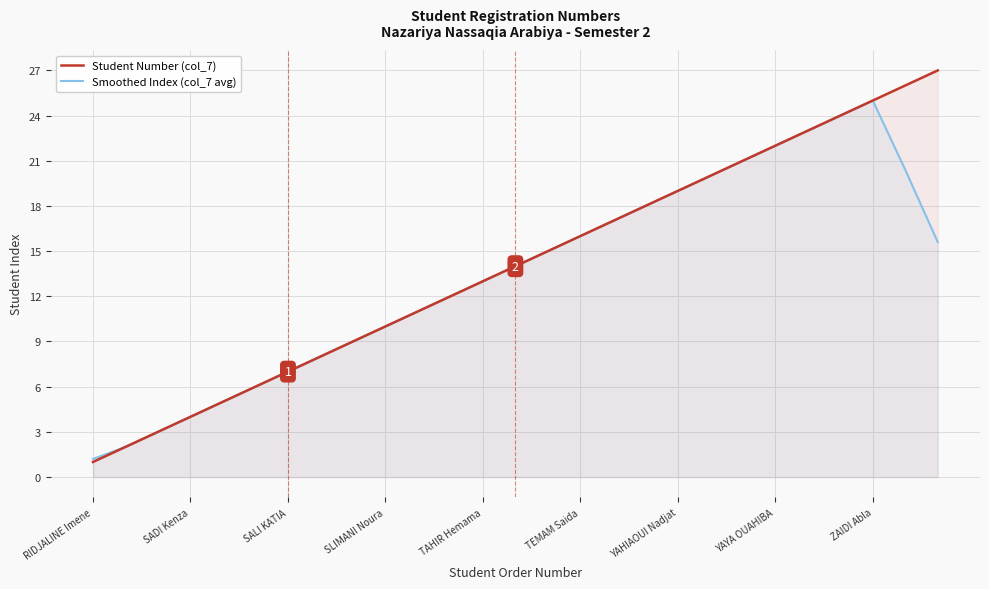

Which category has the lowest value in the Student Number (col_7) series?

RIDJALINE Imene